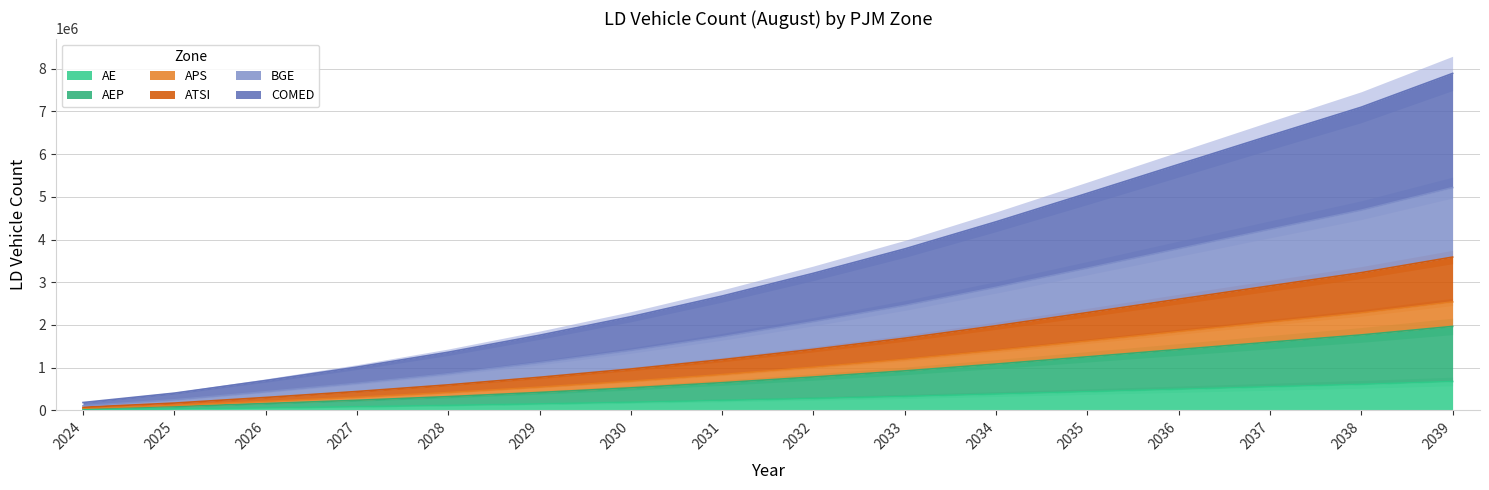

The value of BGE at 2027 is 235801. True or false?

True